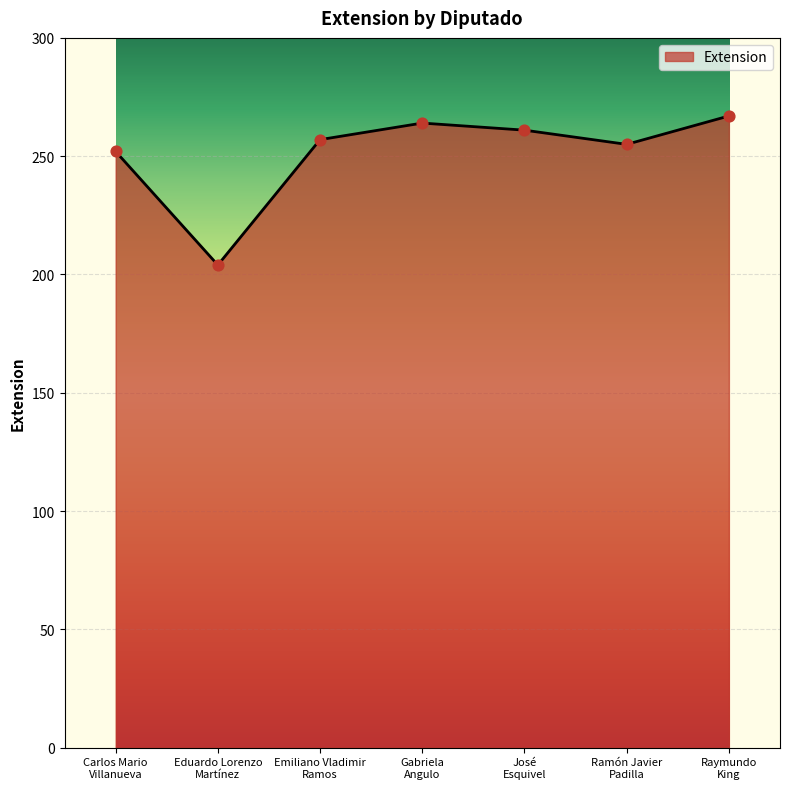

Which has a higher value, Eduardo Lorenzo
Martínez or Emiliano Vladimir
Ramos?

Emiliano Vladimir
Ramos